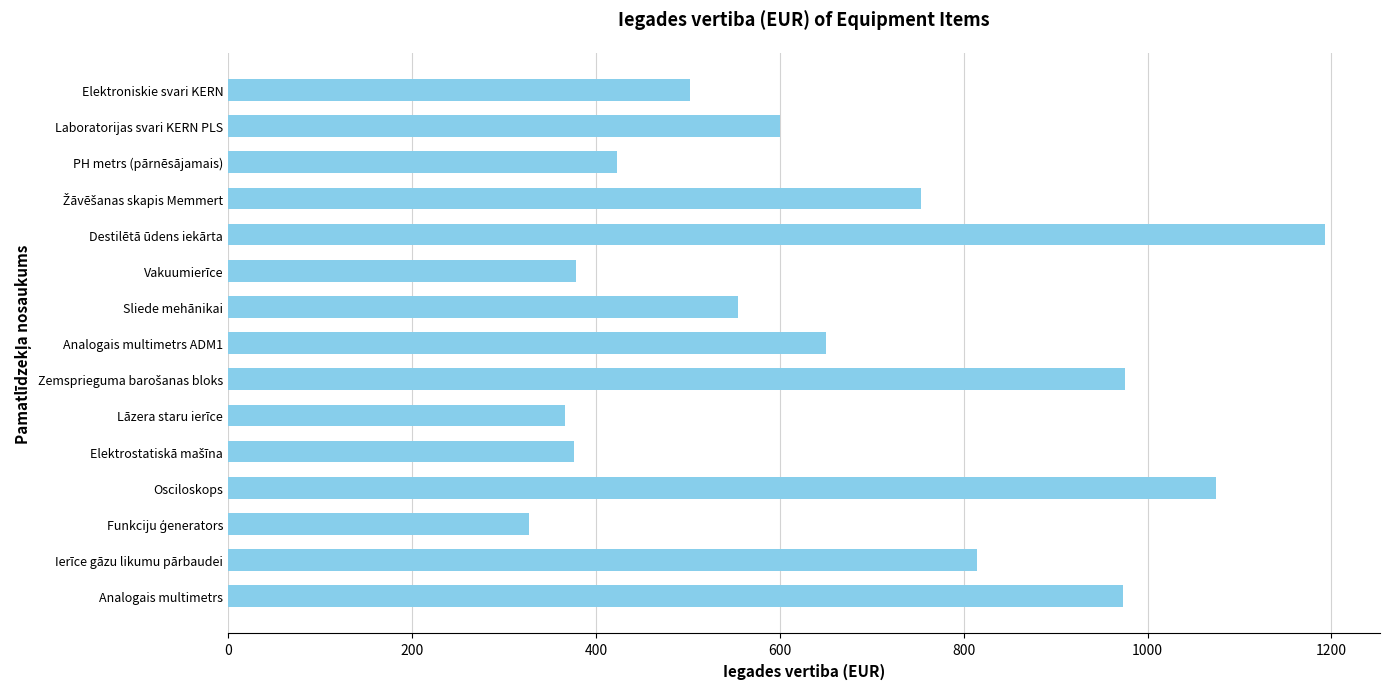

What value does the data have at Analogais multimetrs?

973.8